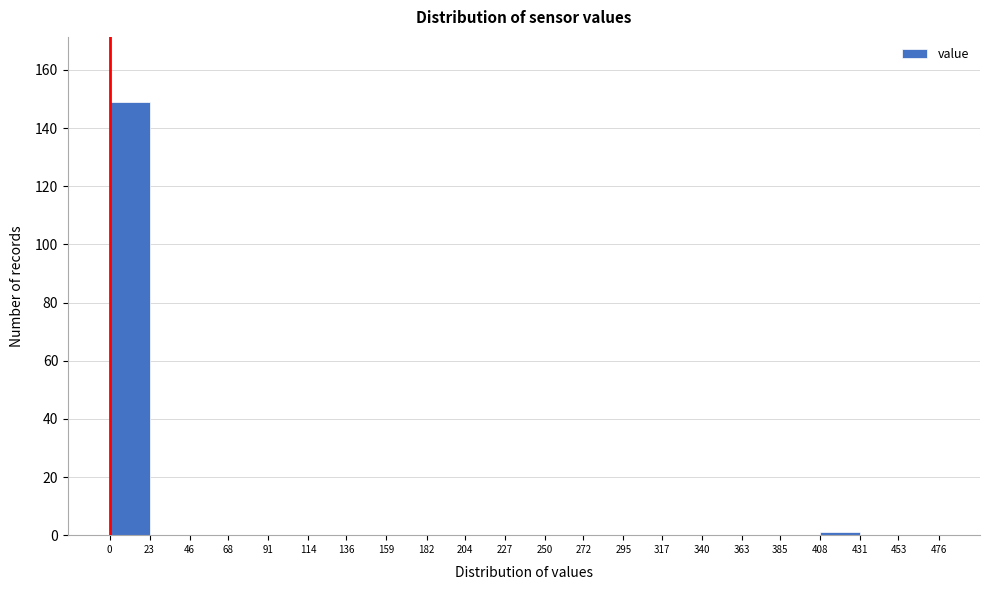

Which range on the x-axis has the tallest bar?

0 to 23